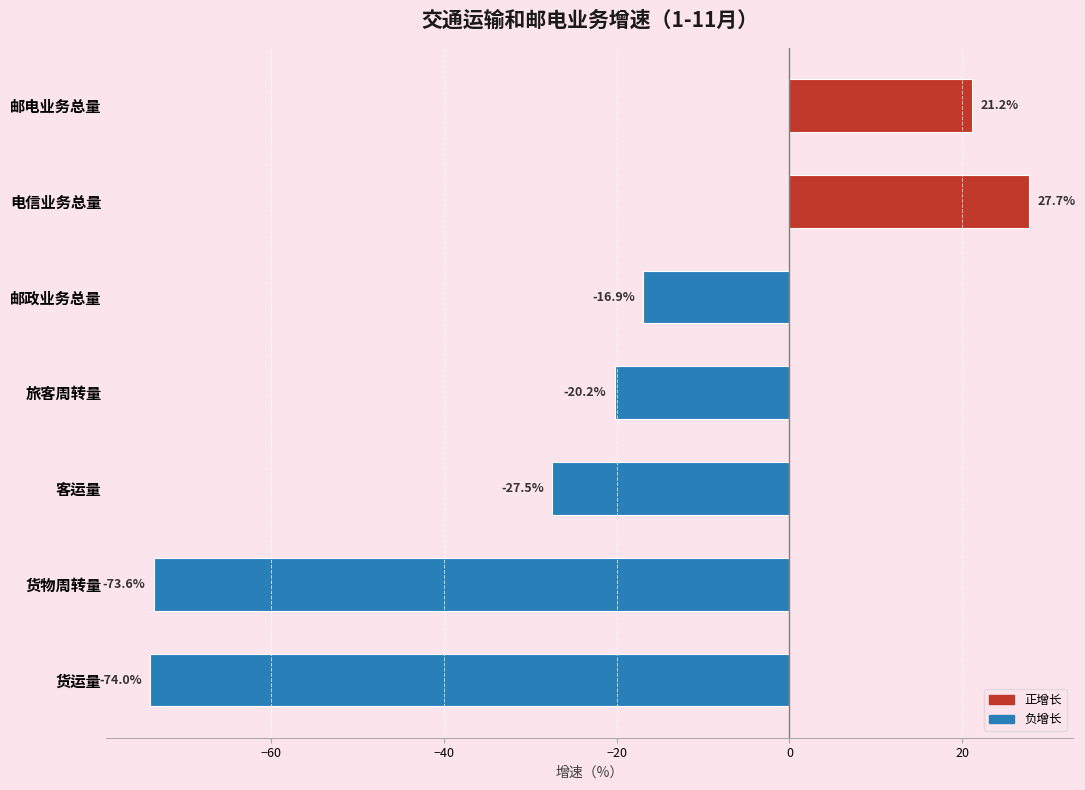

At which category does the chart reach its peak across all series?

电信业务总量